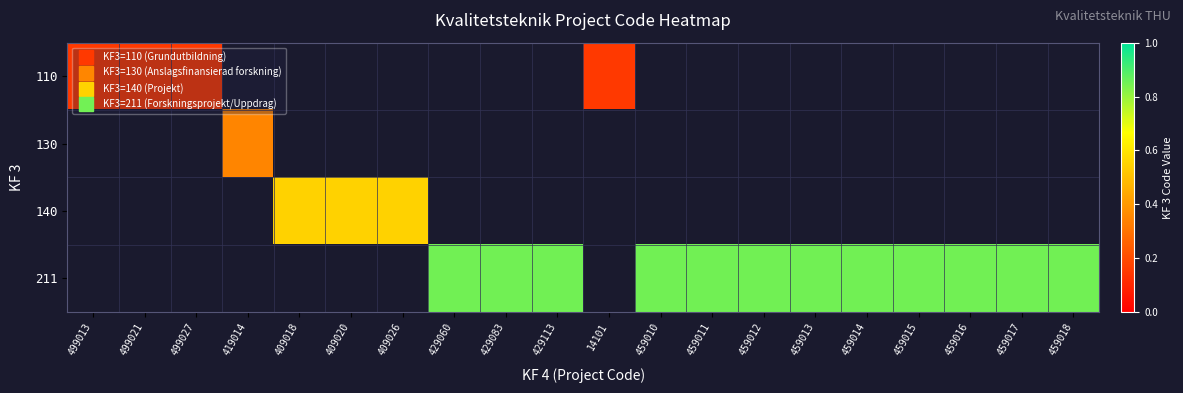

Between 429060 and 459013, which is larger?

459013